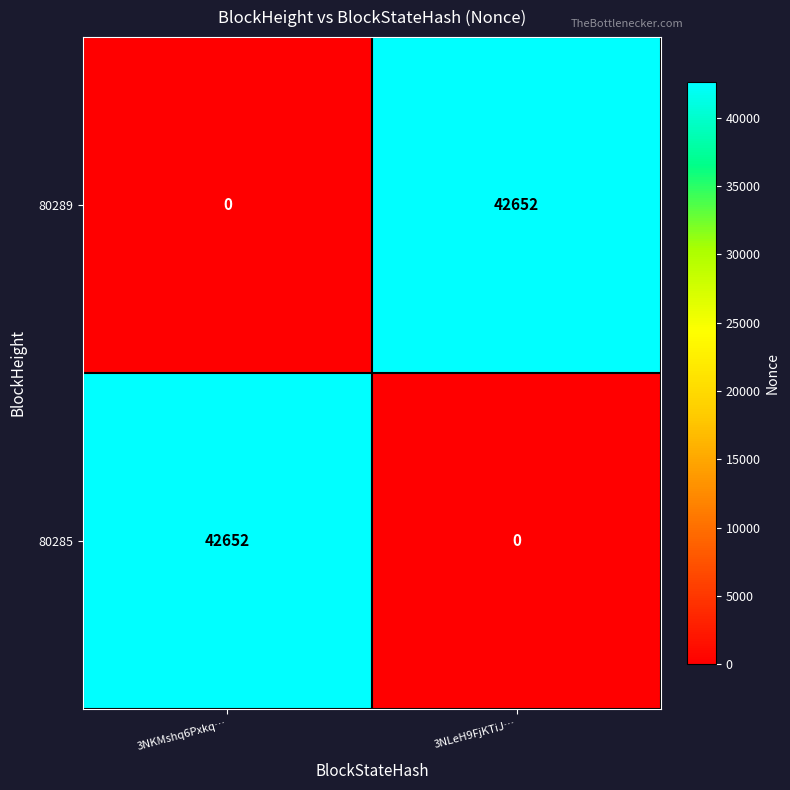

Reading left to right, what are all the values shown in this chart?

80289: 0	42652
80285: 42652	0